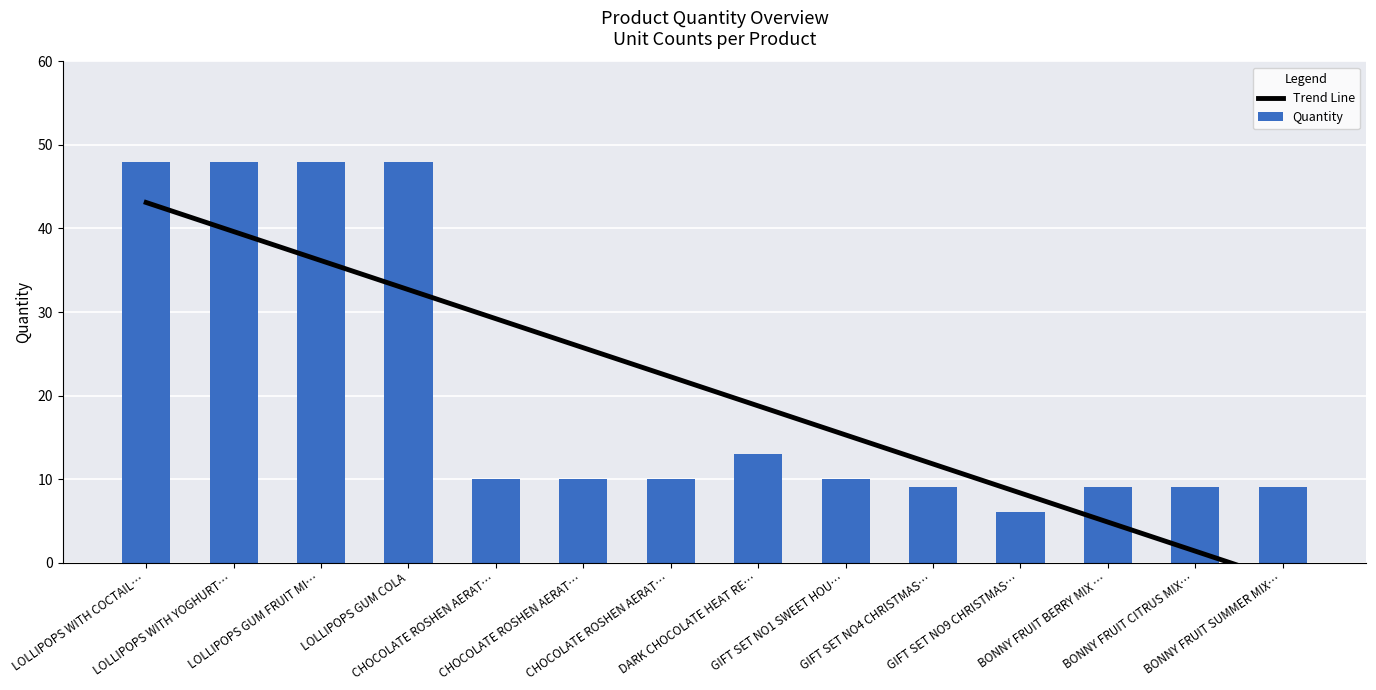

What is the difference between the maximum and minimum values in the Quantity series?

42